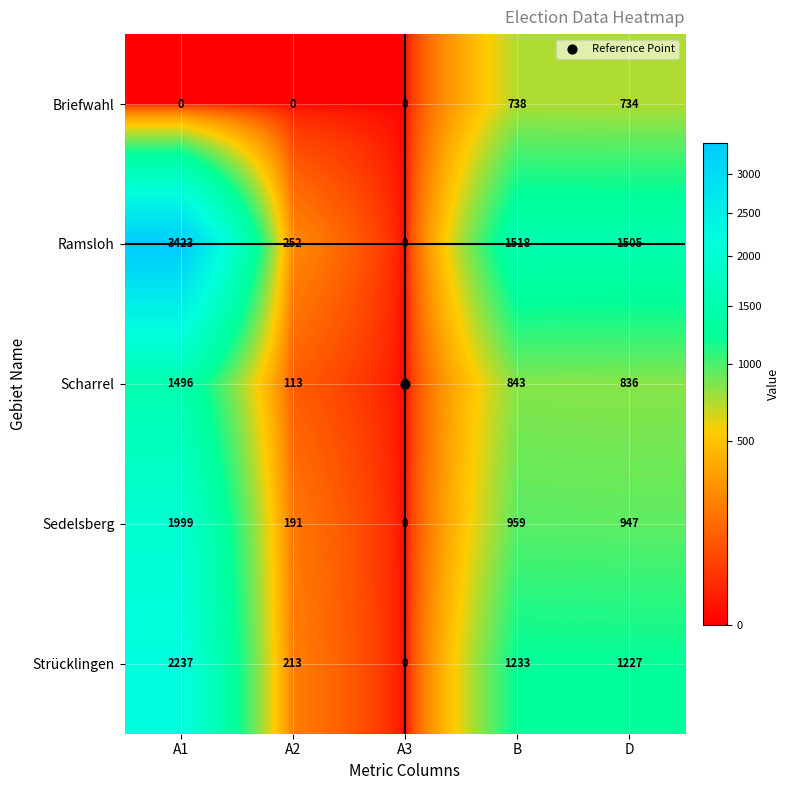

At which category does the chart reach its peak across all series?

A1